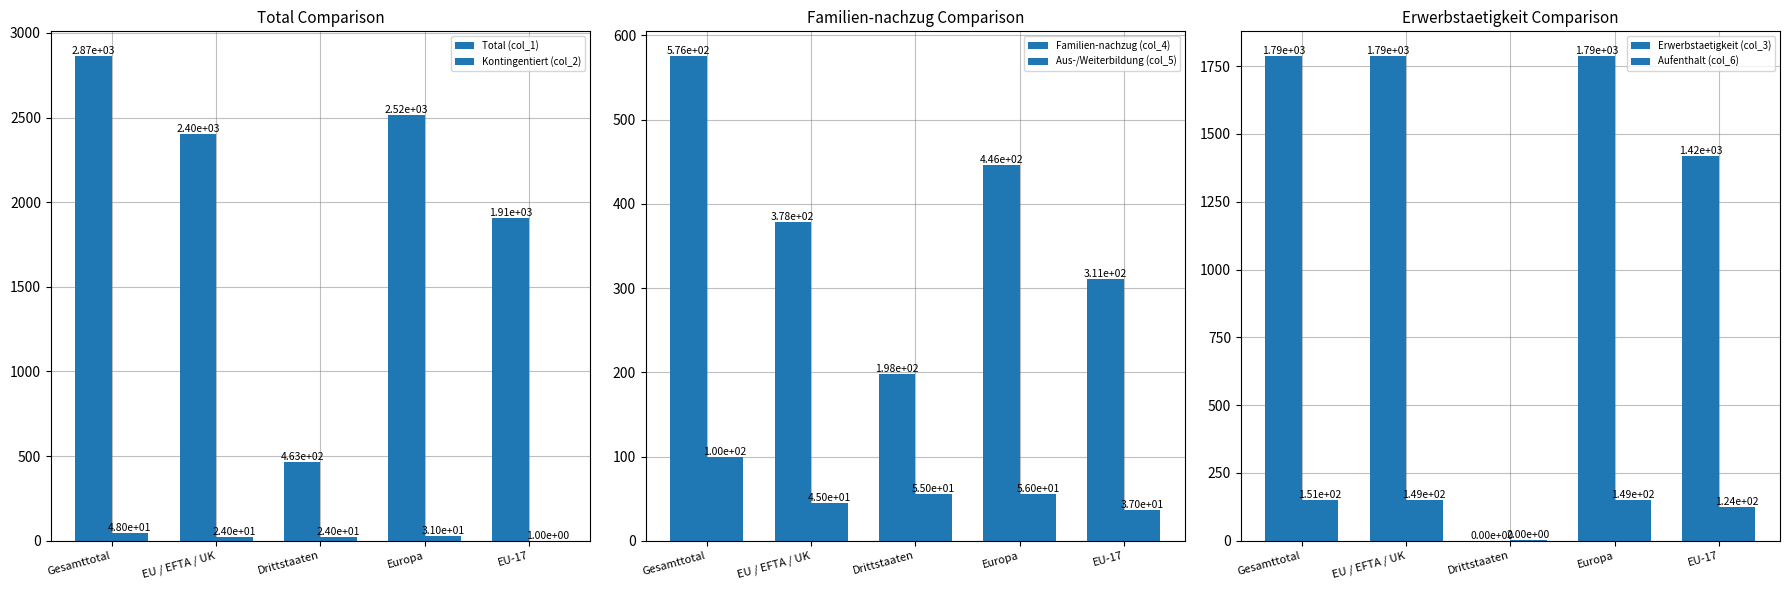

Which series has the widest spread of values?

Total (col_1)